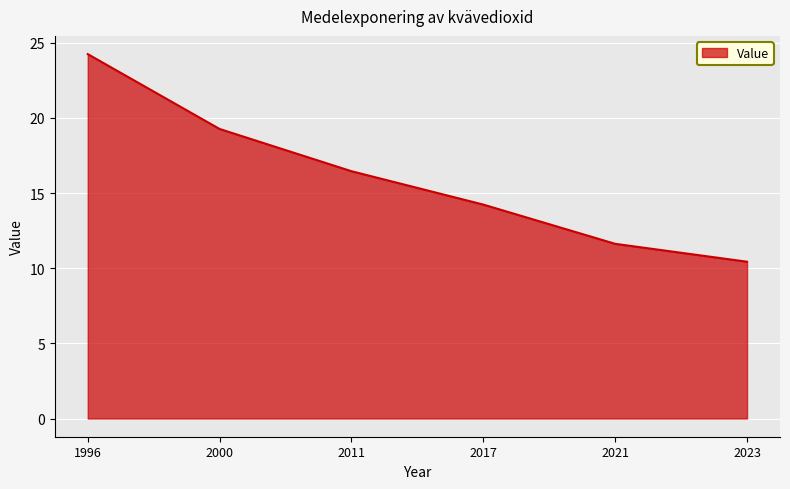

How many lines are shown in the chart?

1